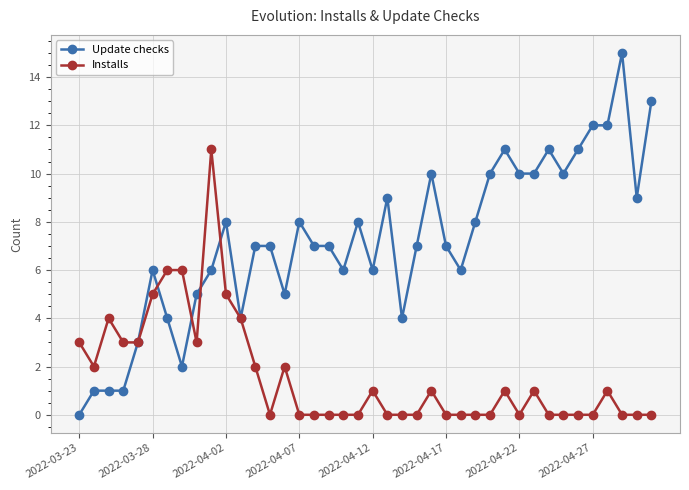

Which series has the largest range (max minus min)?

Update checks